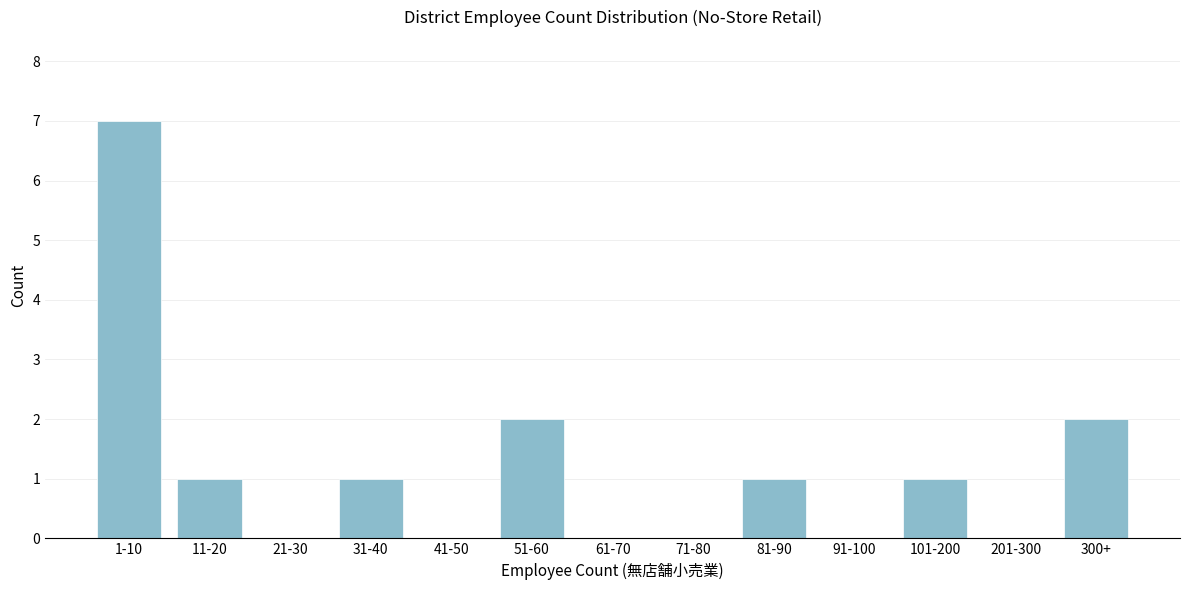

Reading left to right, extract all data points from this chart.

1-10=7	11-20=1	21-30=0	31-40=1	41-50=0	51-60=2	61-70=0	71-80=0	81-90=1	91-100=0	101-200=1	201-300=0	300+=2